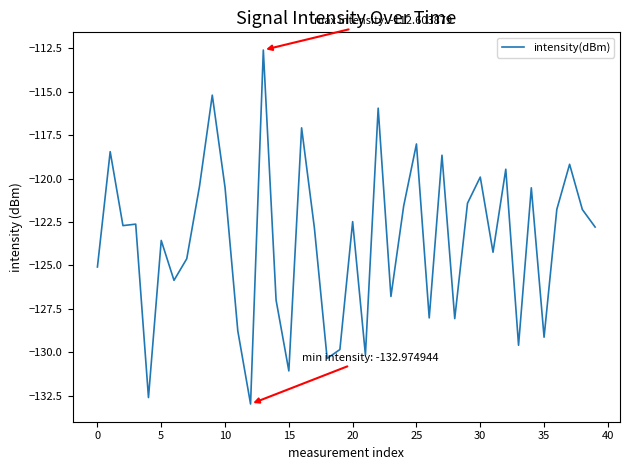

What is the maximum value shown in the chart?

-112.6